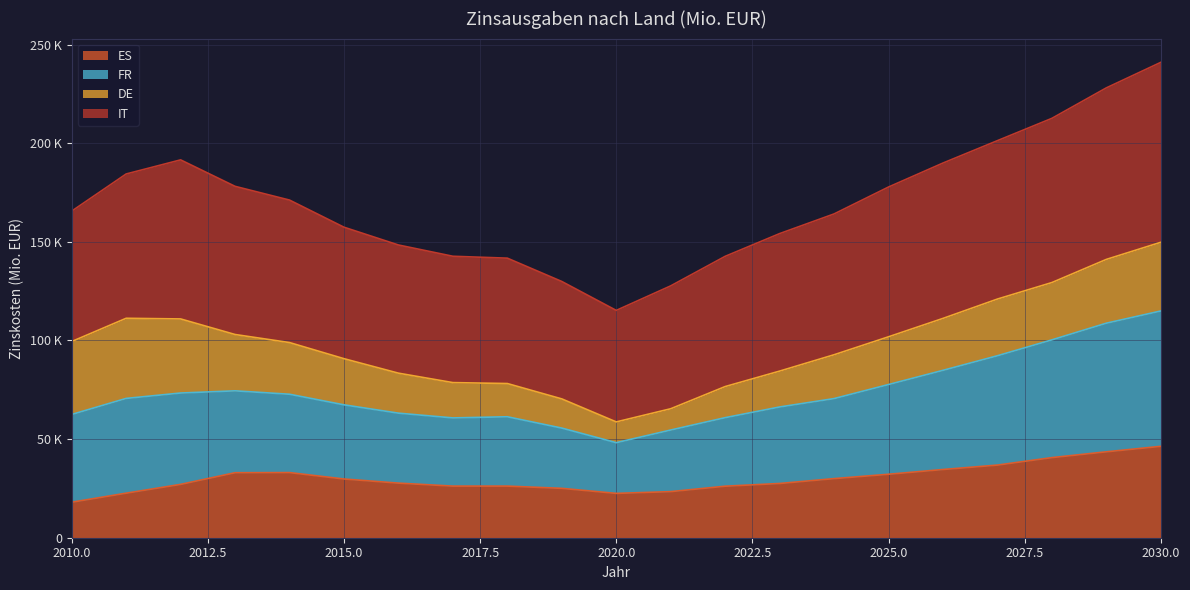

What is the difference between the ES values at 2019 and 2020?

2554.0